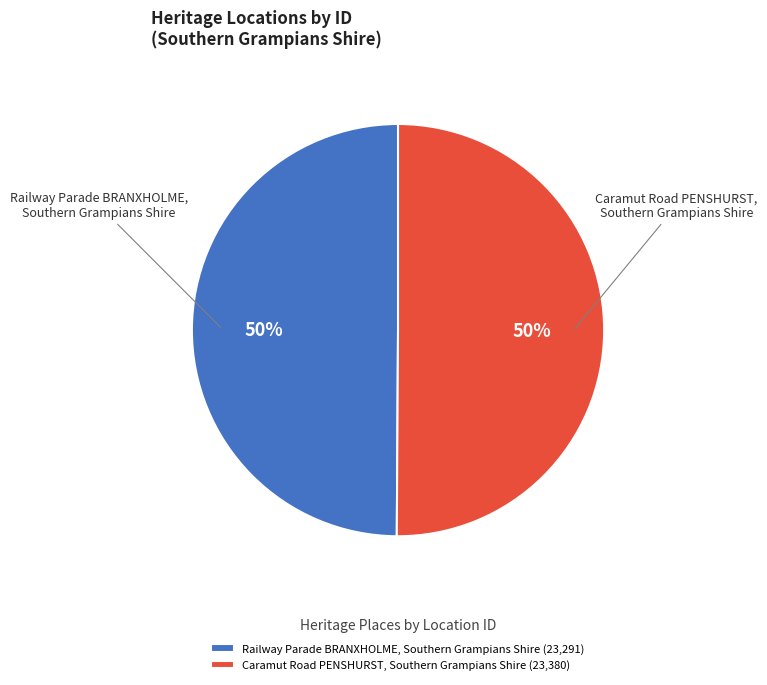

What percentage is the Caramut Road PENSHURST, Southern Grampians Shire slice, to the nearest percent?

50%